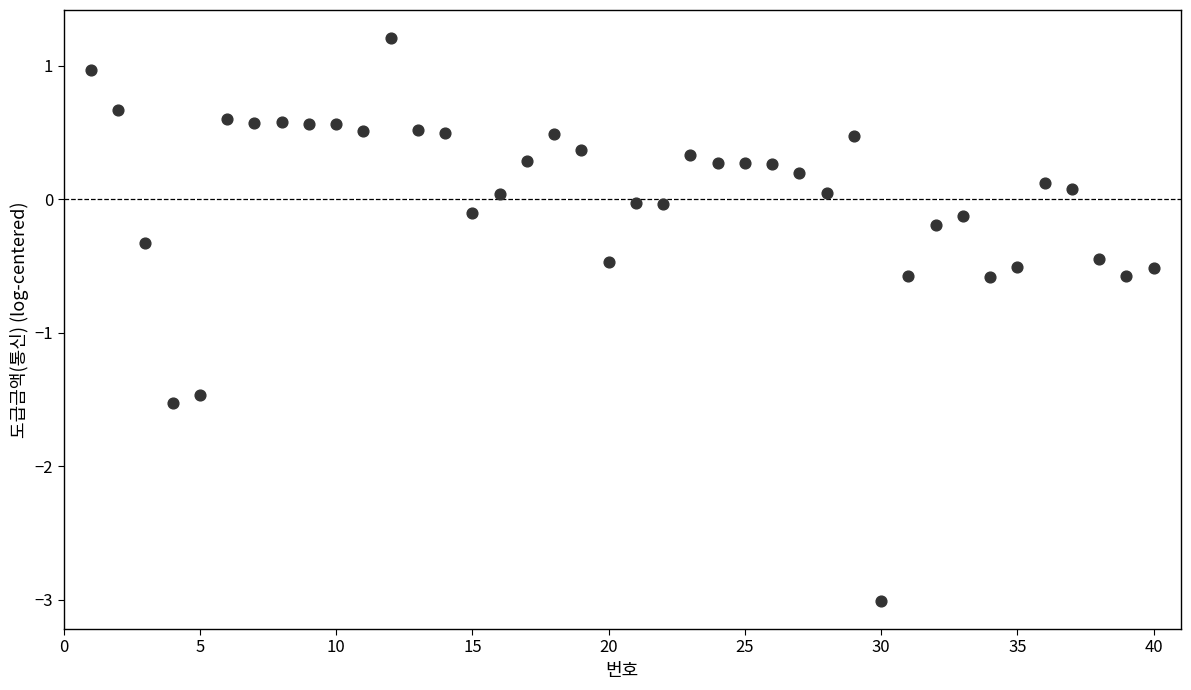

What is the range of X values (max minus min)?

39.0